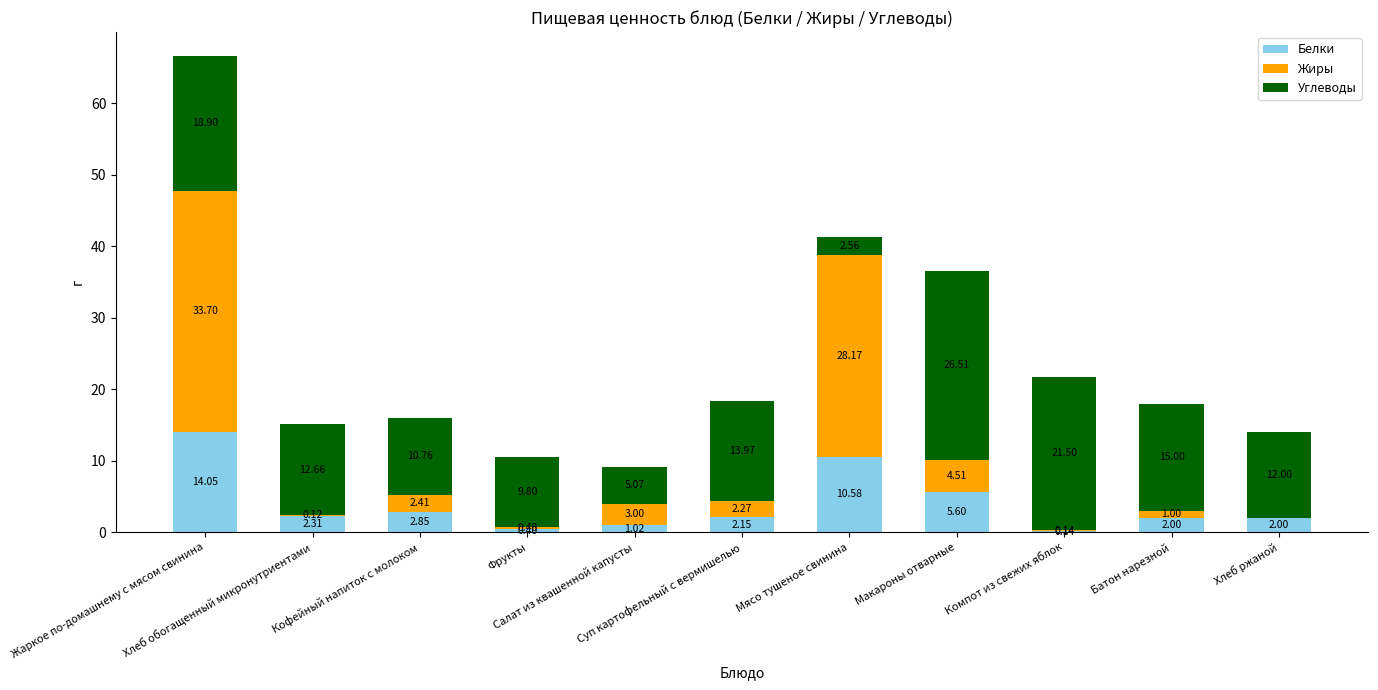

How many distinct data groups are displayed?

3